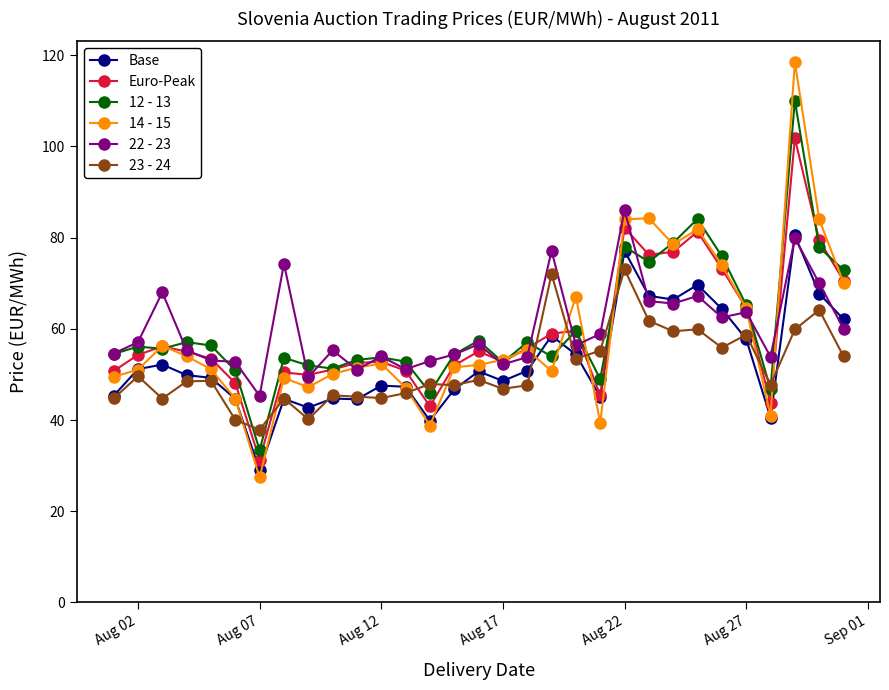

What is the minimum value for 23 - 24?

37.9